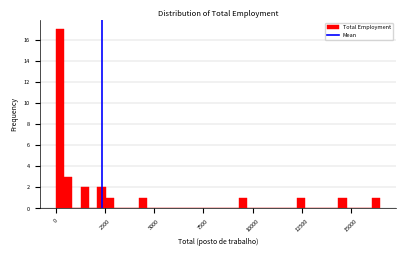

Around what value on the x-axis is the tallest bar? Give the approximate position of its centre, as read against the axis.

0